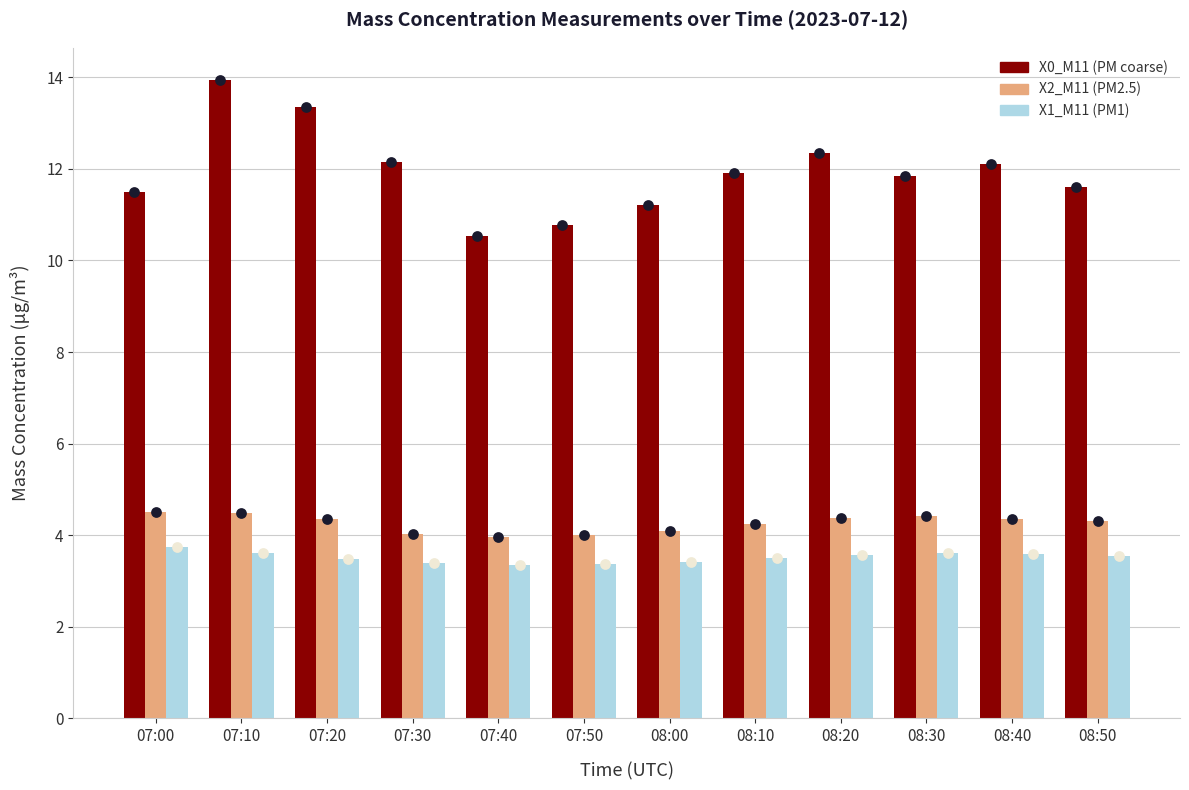

Is the value of X2_M11 (PM2.5) at 08:00 greater than the value of X1_M11 (PM1) at 08:00?

Yes